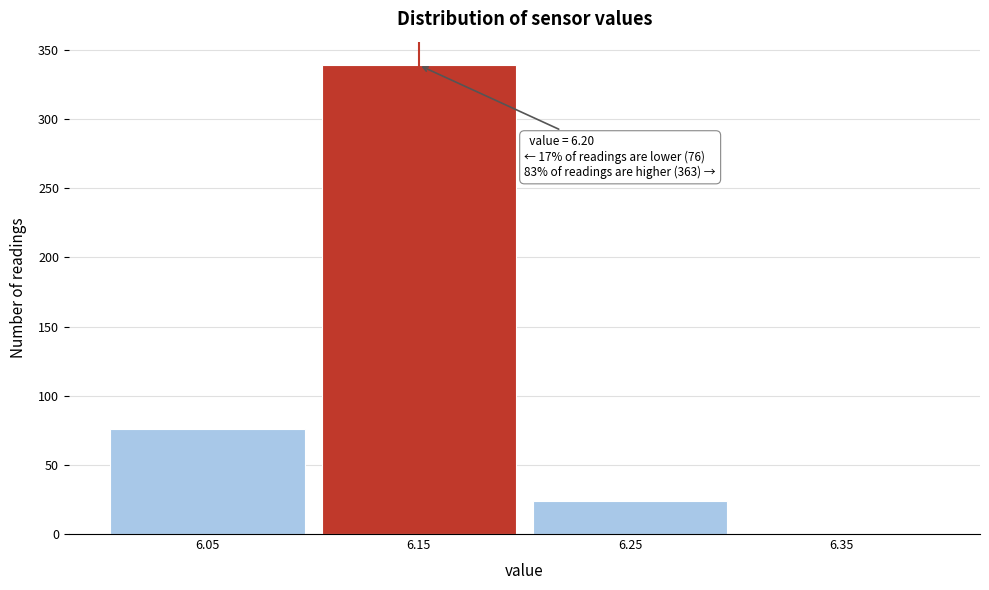

Reading left to right, extract all data points from this chart.

6.05=76	6.15=339	6.25=24	6.35=0